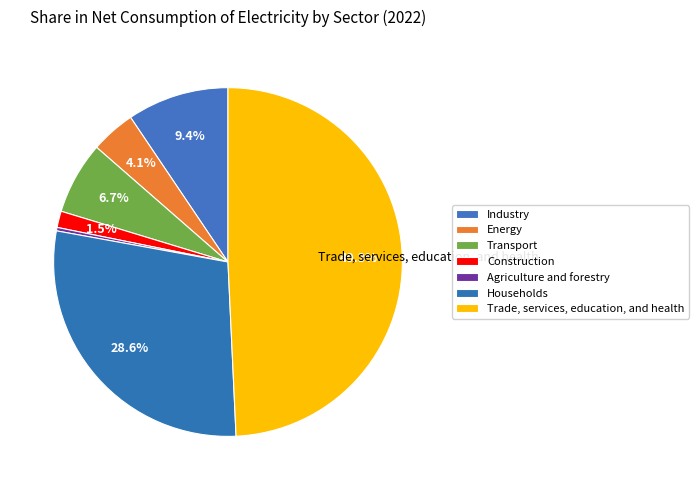

Rank the categories by value from lowest to highest.

Agriculture and forestry, Construction, Energy, Transport, Industry, Households, Trade, services, education, and health